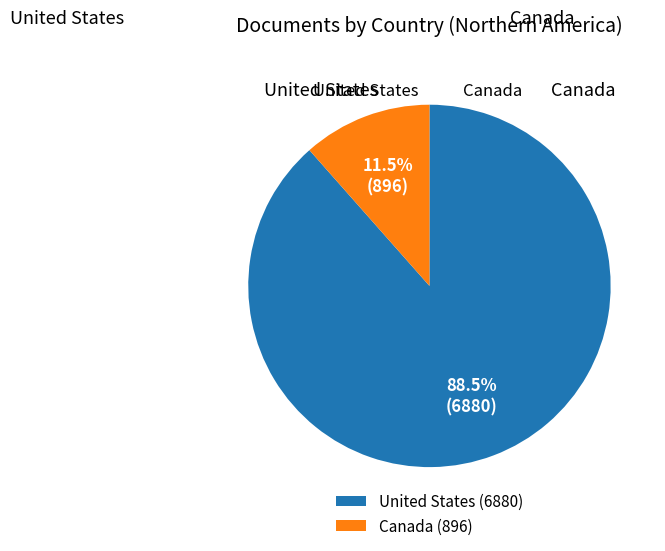

Between United States (6880) and Canada (896), which is larger?

United States (6880)